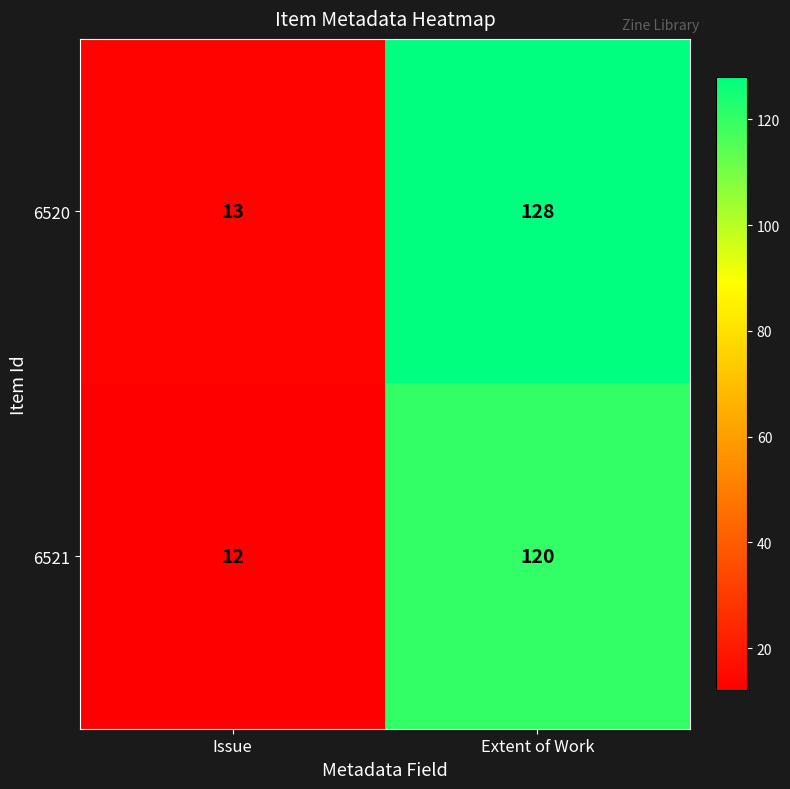

Which series changed the most between Issue and Extent of Work?

6520